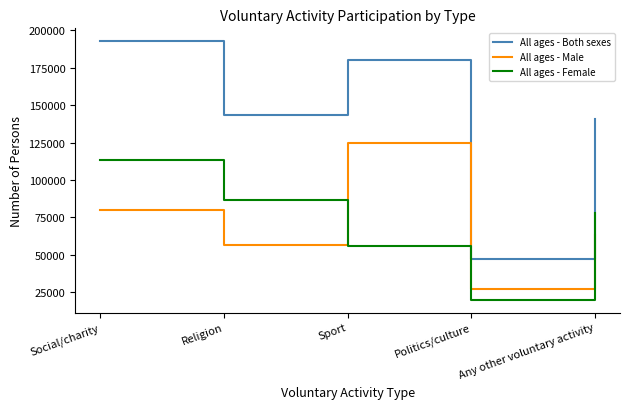

What are all the series names shown in the legend?

All ages - Both sexes, All ages - Male, All ages - Female